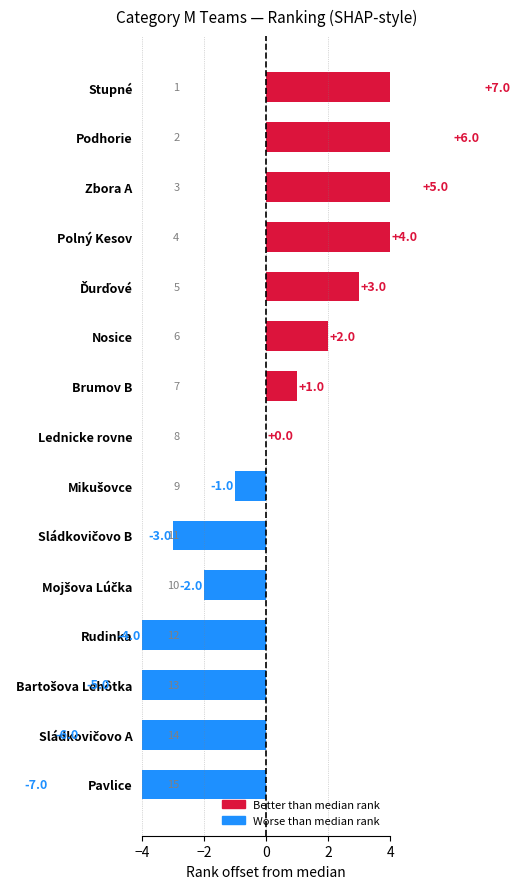

What is the difference between the maximum and minimum values?

14